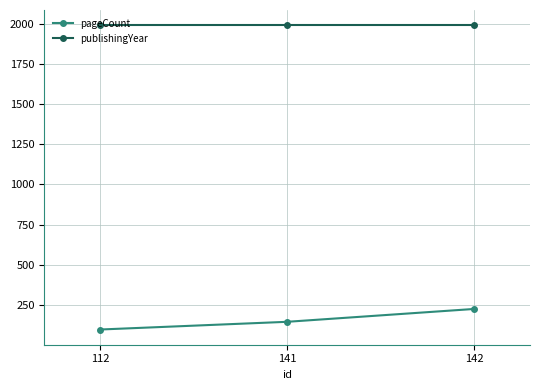

What is the value of the publishingYear point at the 2nd from the left?

1992